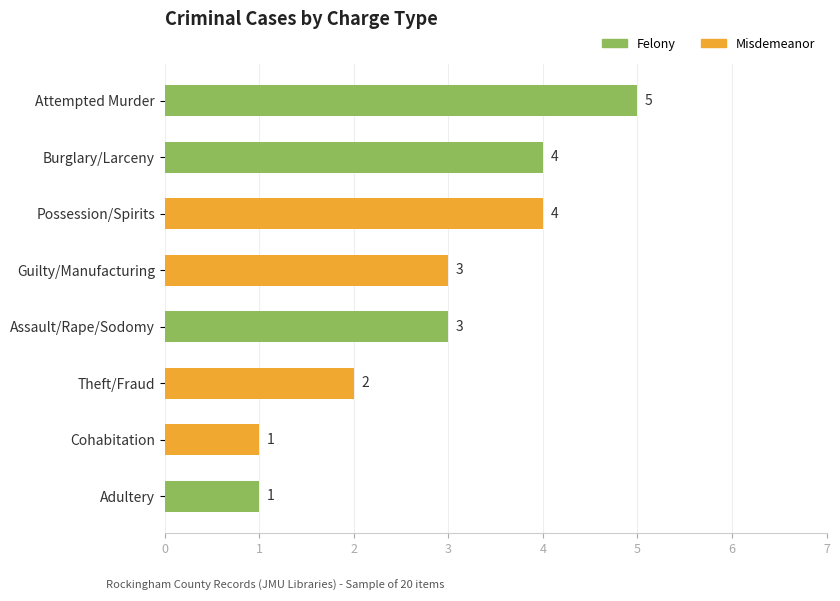

What is the change in value from Attempted Murder to Theft/Fraud?

-3